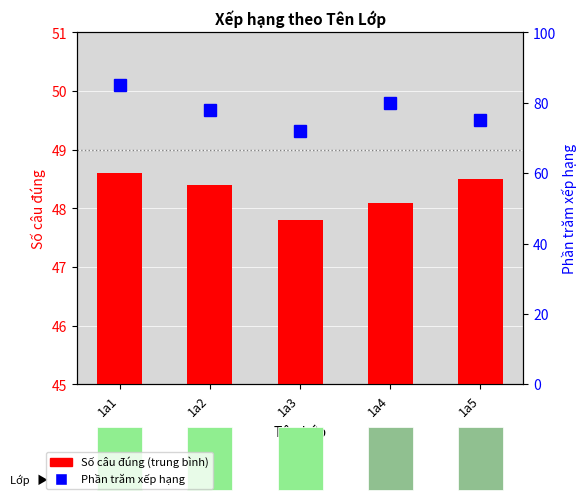

Which series has the largest range (max minus min)?

Phần trăm xếp hạng